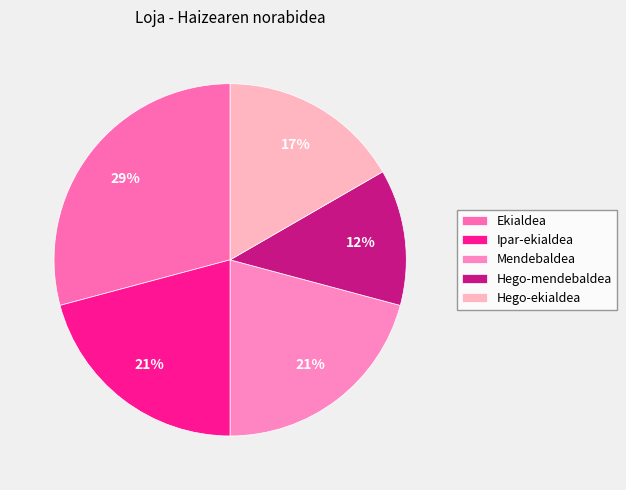

How many slices are in this pie chart?

5